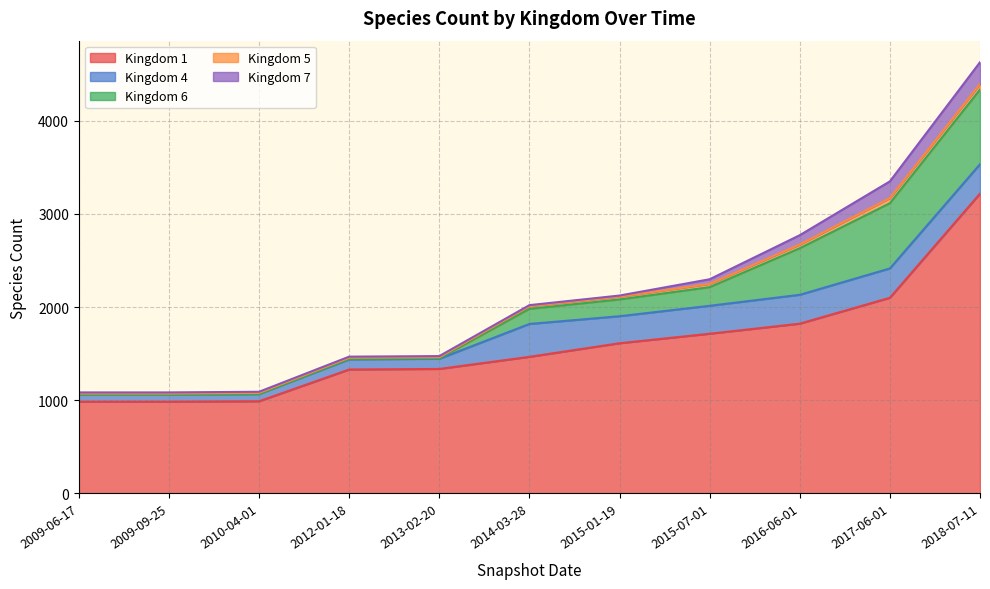

Does the chart have visible grid lines?

Yes